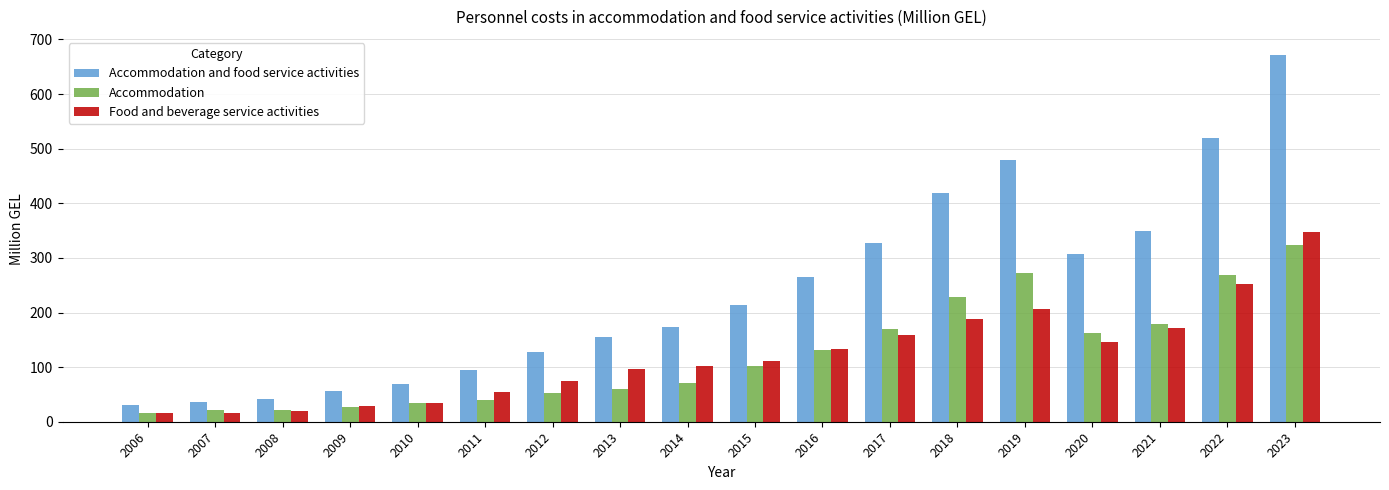

Which category has the highest value across all series?

2023